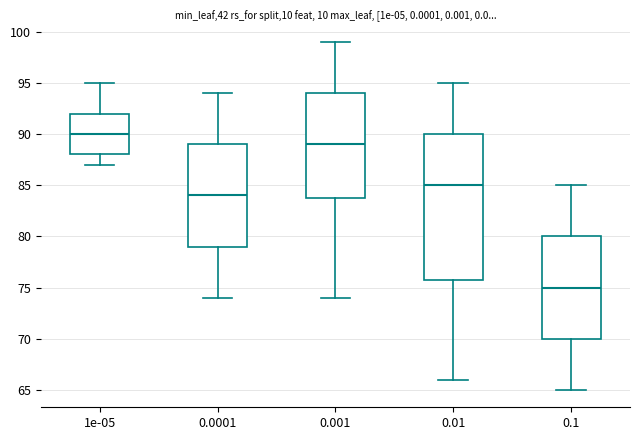

Reading left to right, transcribe this box plot: for each box, give where its median line is, the range the box spans, and where its two whiskers end, as read against the y-axis. The values are not printed on the chart, so give them approximately, as read against the axis.

1e-05: median 90, box 88 to 92, whiskers 87 to 95
0.0001: median 84, box 79 to 89, whiskers 74 to 94
0.001: median 89, box 84 to 94, whiskers 74 to 99
0.01: median 85, box 76 to 90, whiskers 66 to 95
0.1: median 75, box 70 to 80, whiskers 65 to 85